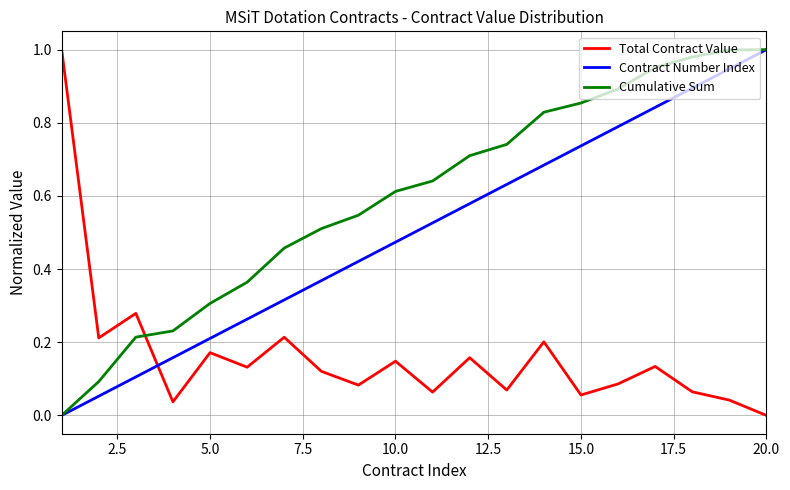

How many intersections are there between Contract Number Index and Total Contract Value?

1